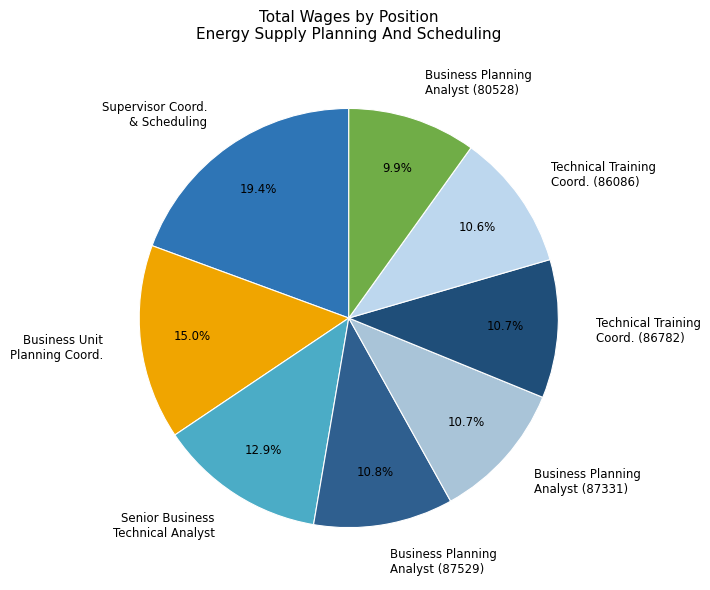

What is the ratio of the value at Technical Training Coord. (86782) to the value at Business Planning Analyst (87529)?

1.0